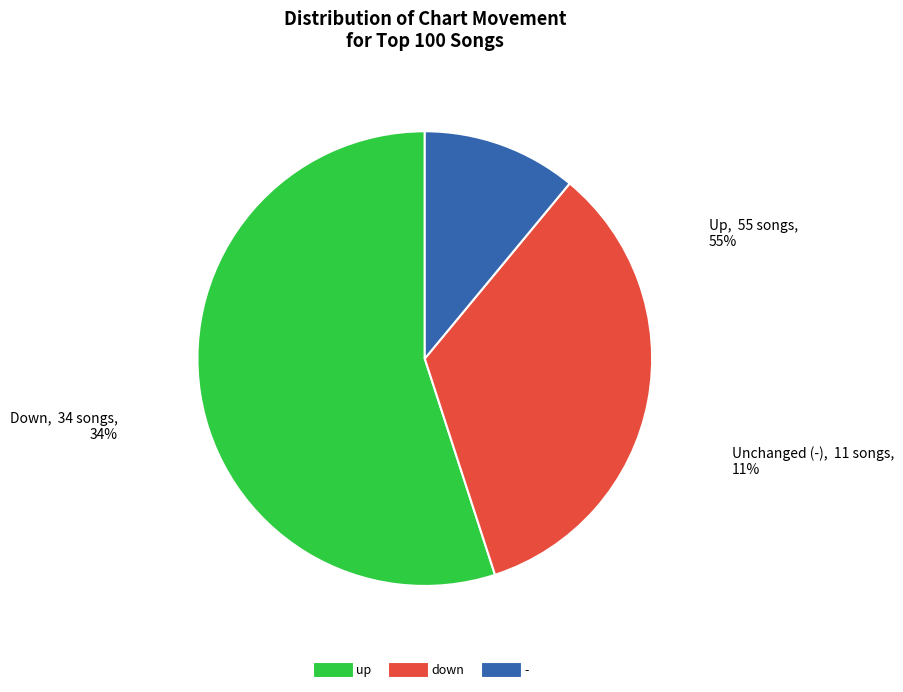

What percentage is the - slice, to the nearest percent?

11%